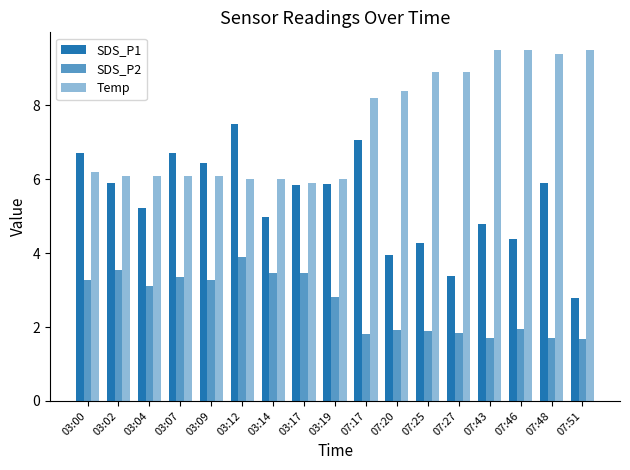

Reading right to left, transcribe all the data shown in this chart.

SDS_P1: 07:51=2.8	07:48=5.9	07:46=4.4	07:43=4.8	07:27=3.4	07:25=4.3	07:20=4.0	07:17=7.1	03:19=5.9	03:17=5.8	03:14=5.0	03:12=7.5	03:09=6.5	03:07=6.7	03:04=5.2	03:02=5.9	03:00=6.7
SDS_P2: 07:51=1.7	07:48=1.7	07:46=1.9	07:43=1.7	07:27=1.9	07:25=1.9	07:20=1.9	07:17=1.8	03:19=2.8	03:17=3.5	03:14=3.5	03:12=3.9	03:09=3.3	03:07=3.4	03:04=3.1	03:02=3.5	03:00=3.3
Temp: 07:51=9.5	07:48=9.4	07:46=9.5	07:43=9.5	07:27=8.9	07:25=8.9	07:20=8.4	07:17=8.2	03:19=6.0	03:17=5.9	03:14=6.0	03:12=6.0	03:09=6.1	03:07=6.1	03:04=6.1	03:02=6.1	03:00=6.2